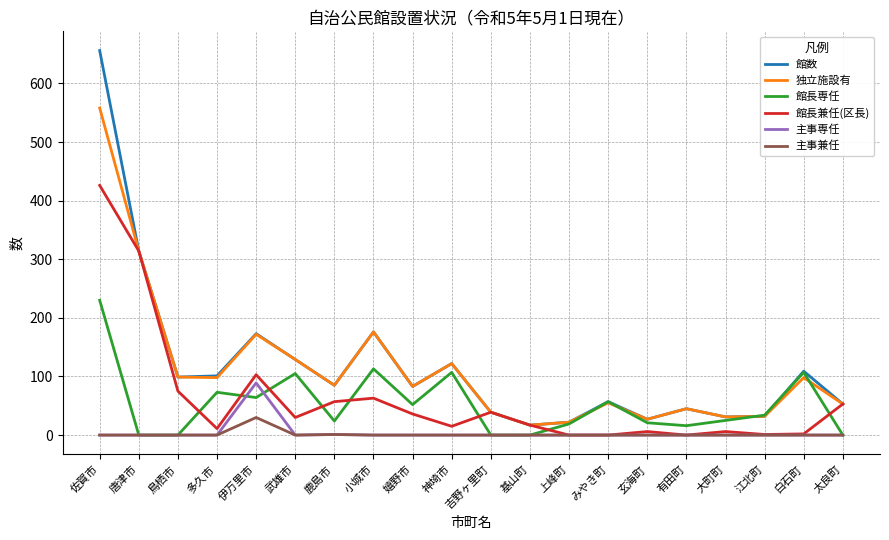

At which category is the sum across all series the highest?

佐賀市